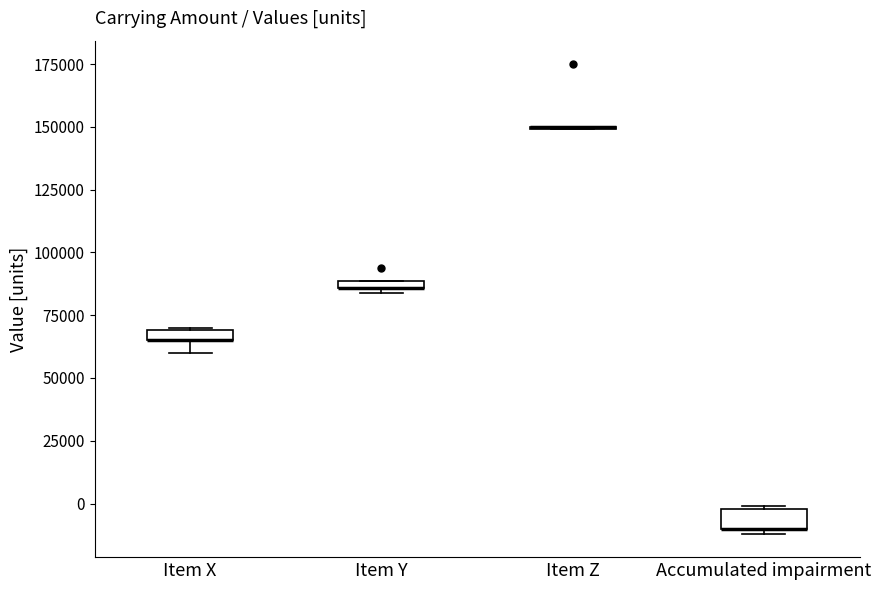

Where is the lower edge of the box for Accumulated impairment on the y-axis? The values are not printed on the chart, so give them approximately, as read against the axis.

-10000